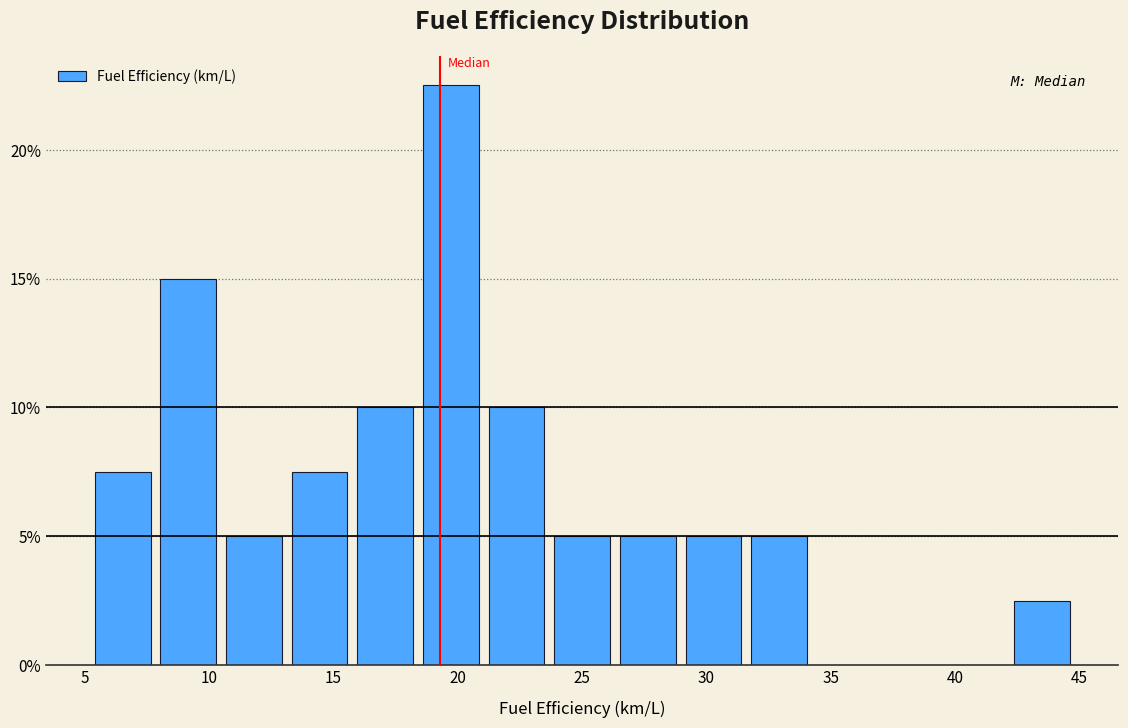

Over which range of the x-axis is the bar tallest?

18.5 to 21.0